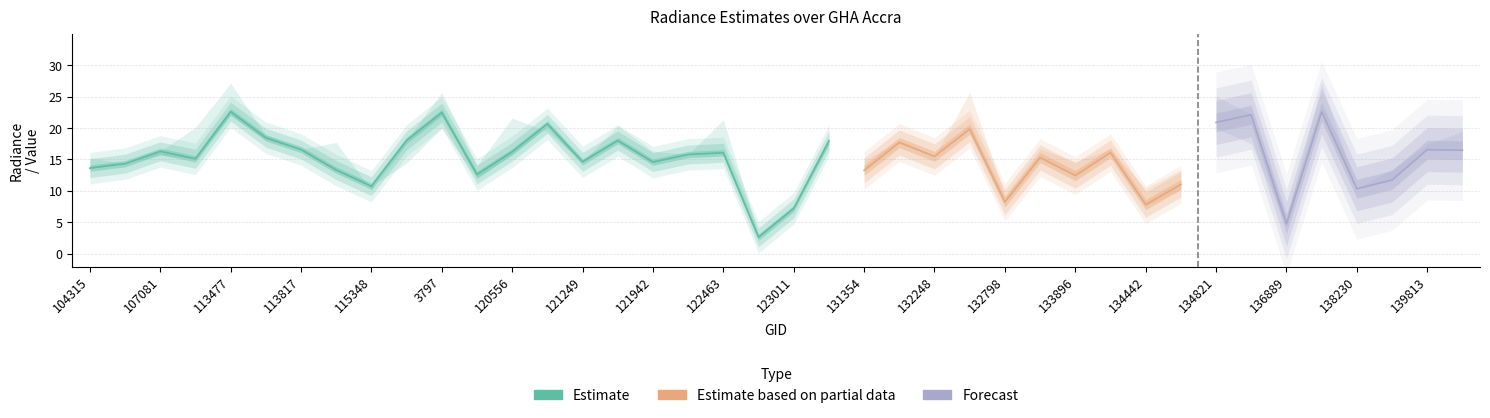

The rade9_mult_nadir_norm series shows 20.7 at 120740. True or false?

True